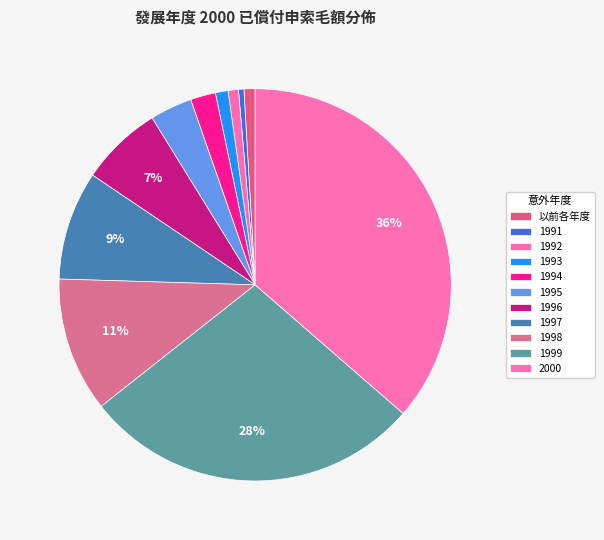

To the nearest percent, what is the combined percentage of 1995 and 以前各年度?

4%